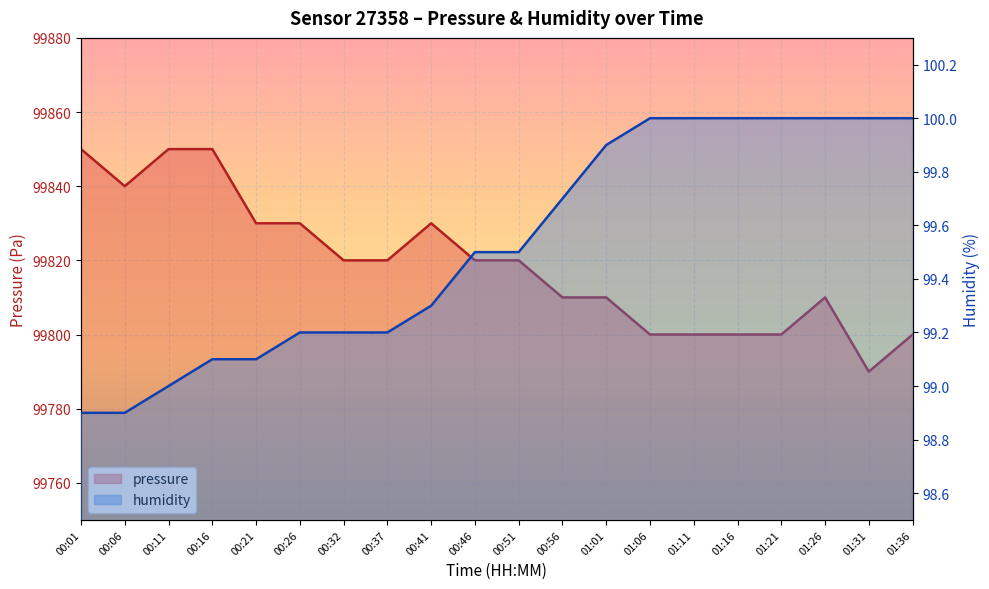

What is the difference between the humidity values at 00:26 and 01:06?

0.8